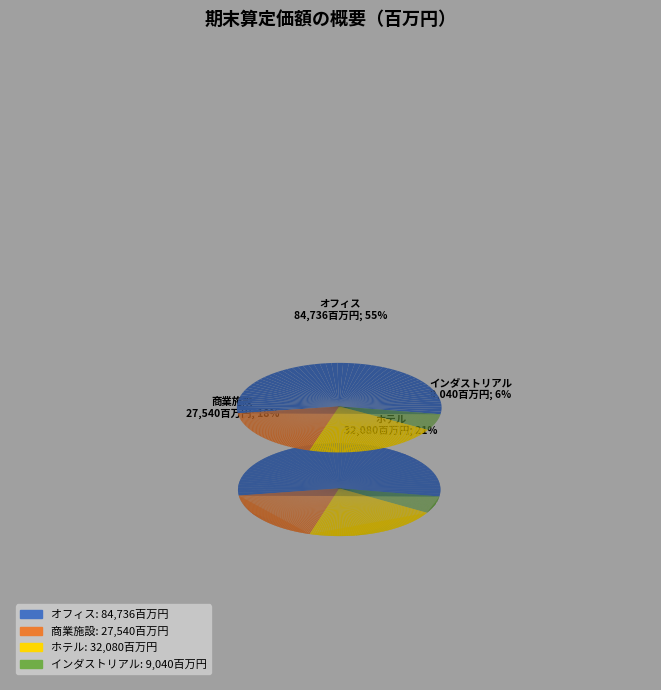

What percentage is NOT represented by オフィス?

44.8%